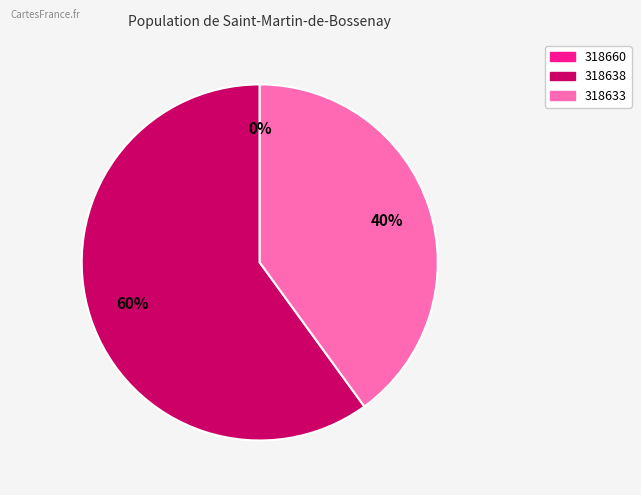

To the nearest percent, what portion does 318633 represent?

40%